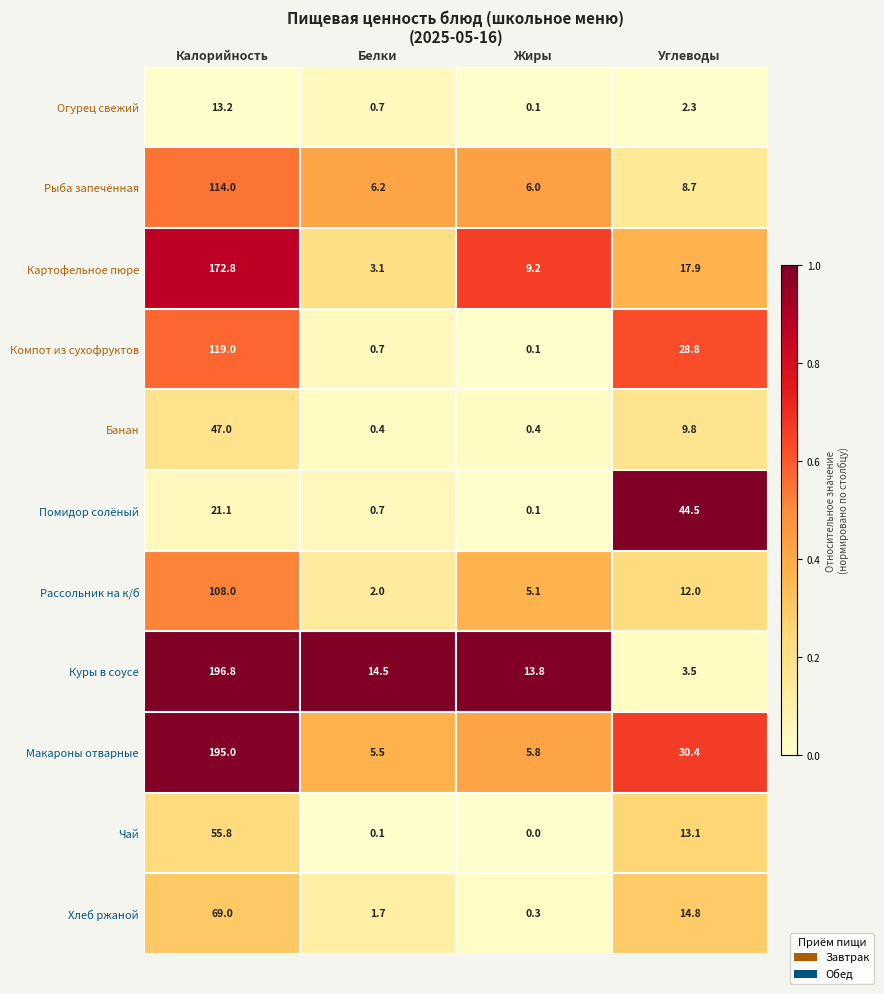

What is the difference between the second highest and minimum values in the Чай series?

13.1